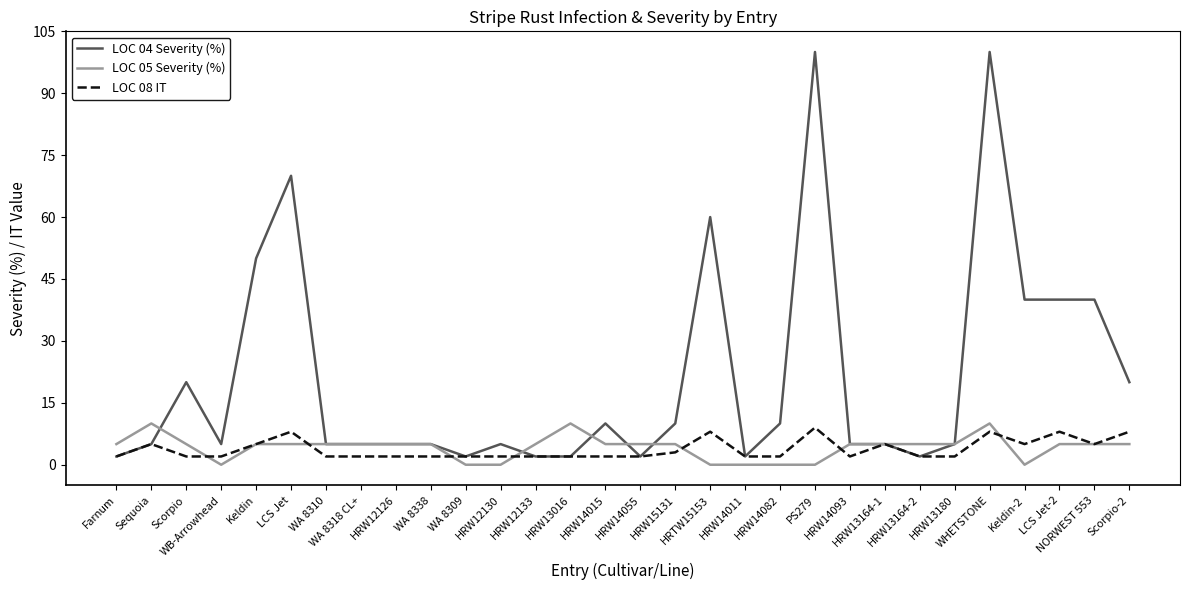

At which category does LOC 05 Severity (%) reach its first local peak?

Sequoia